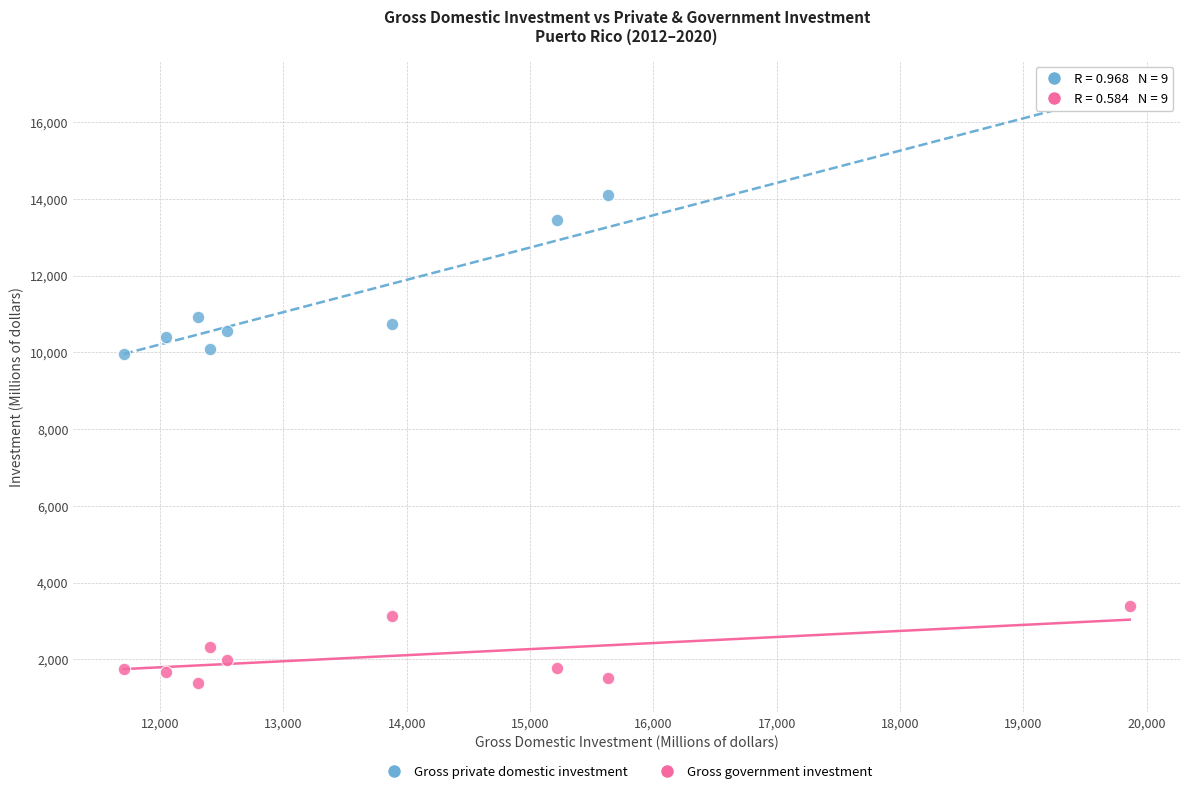

Across all data points, what is the range of Y values (max minus min)?

15095